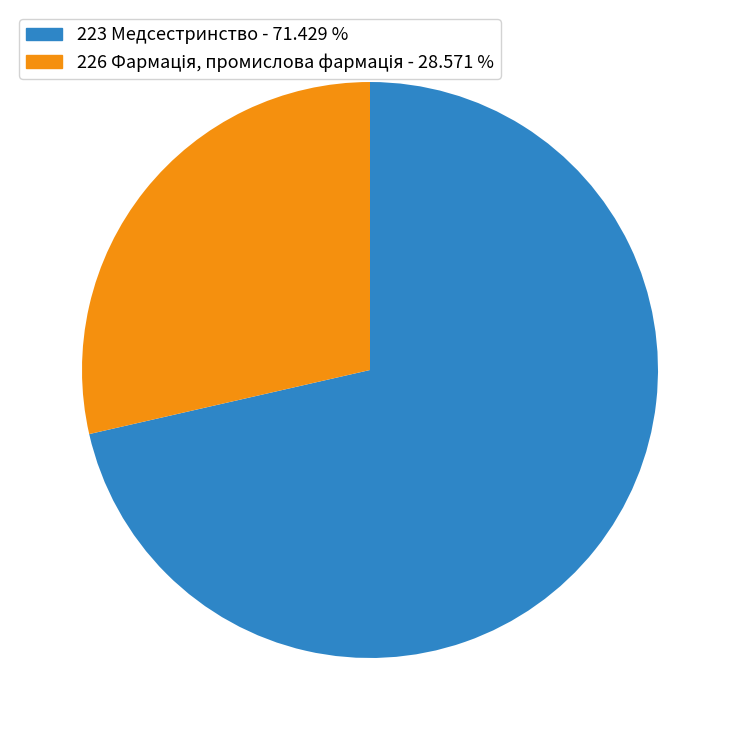

Which slice is the largest?

223 Медсестринство